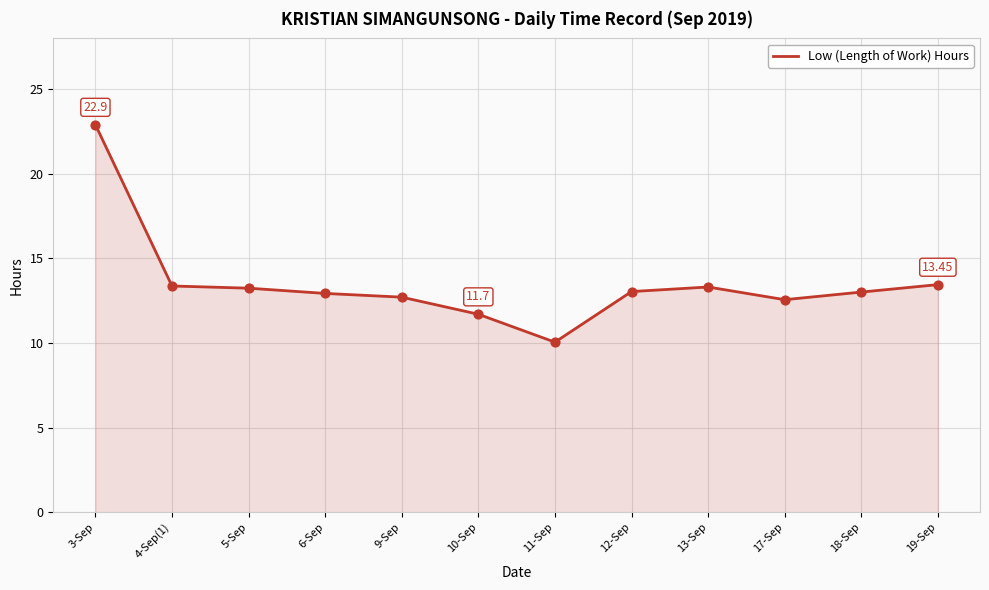

What is the change in value from 11-Sep to 13-Sep?

+3.3